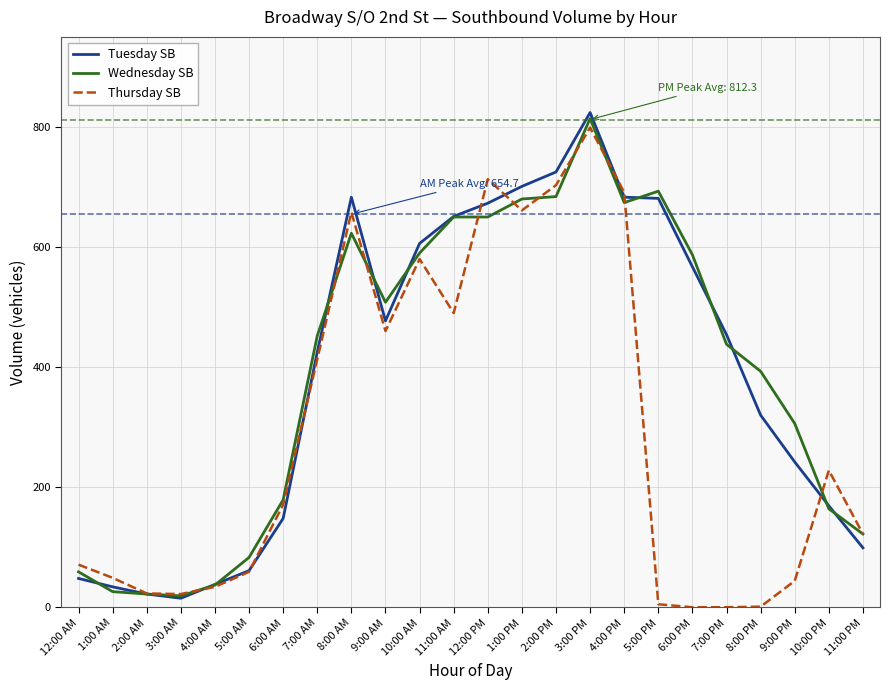

The value of Thursday SB at 2:00 AM is 23. True or false?

True